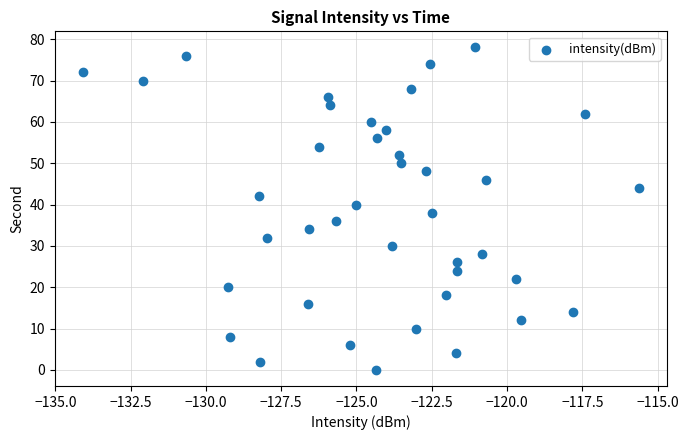

What is the range of Y values (max minus min)?

78